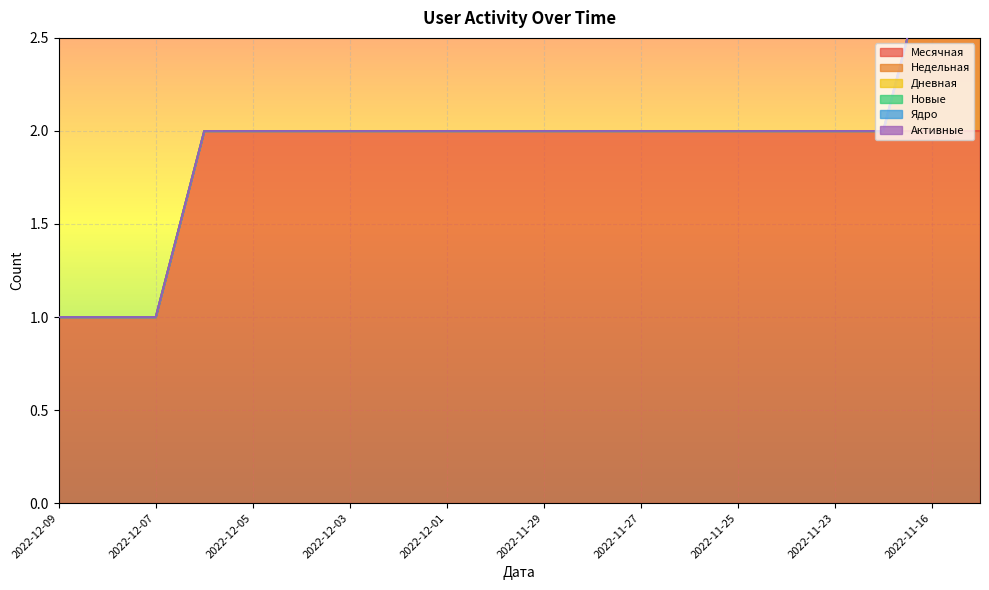

What is the greatest value displayed?

2